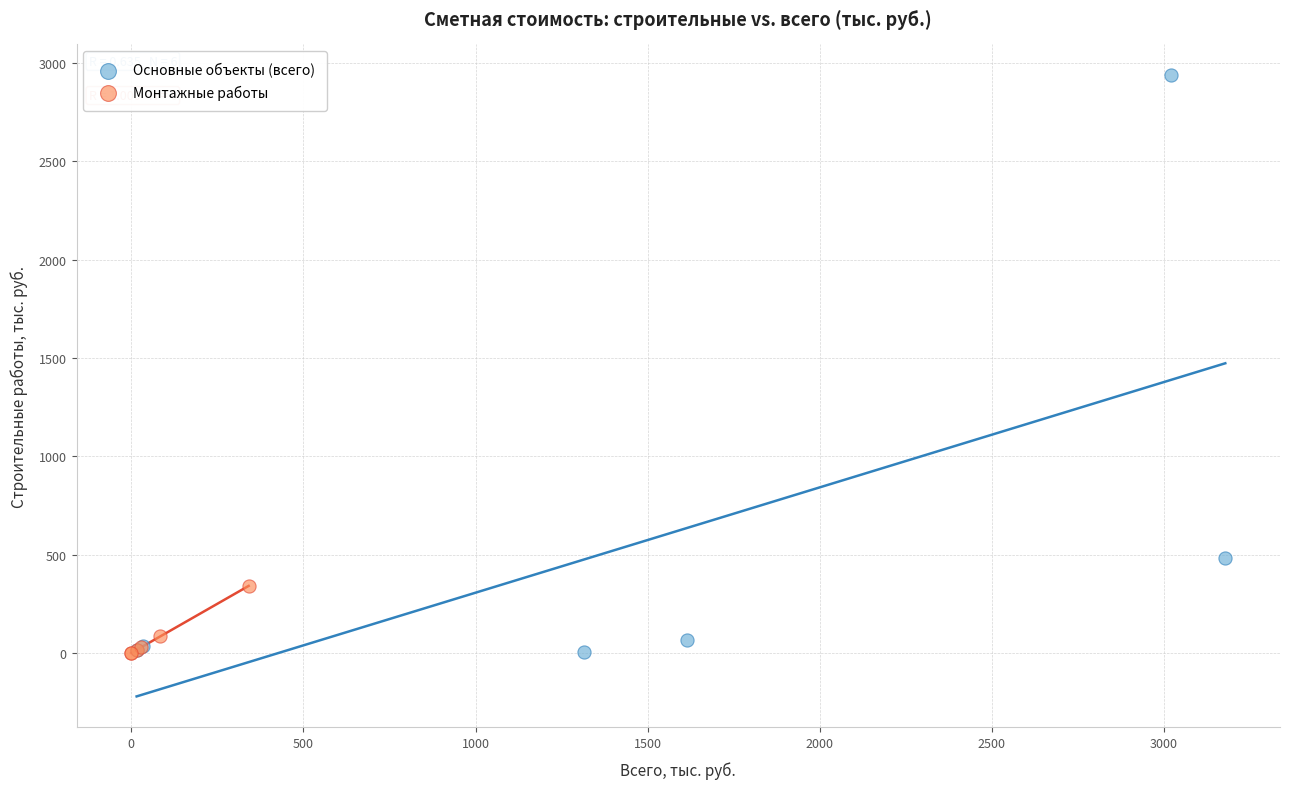

Which series has the widest spread of Y values?

Основные объекты (всего)